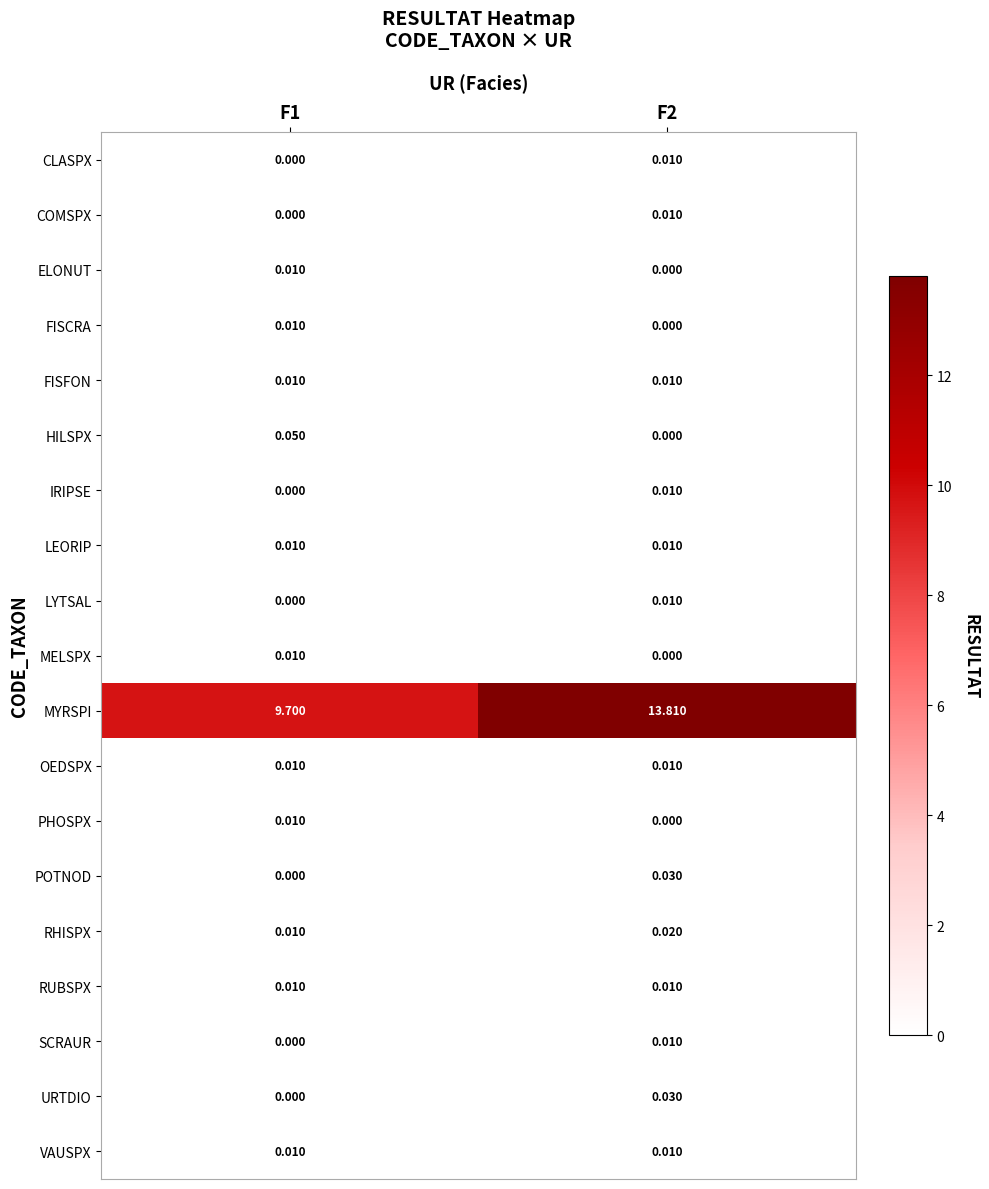

Is the value of RUBSPX at F1 greater than the value of PHOSPX at F2?

Yes